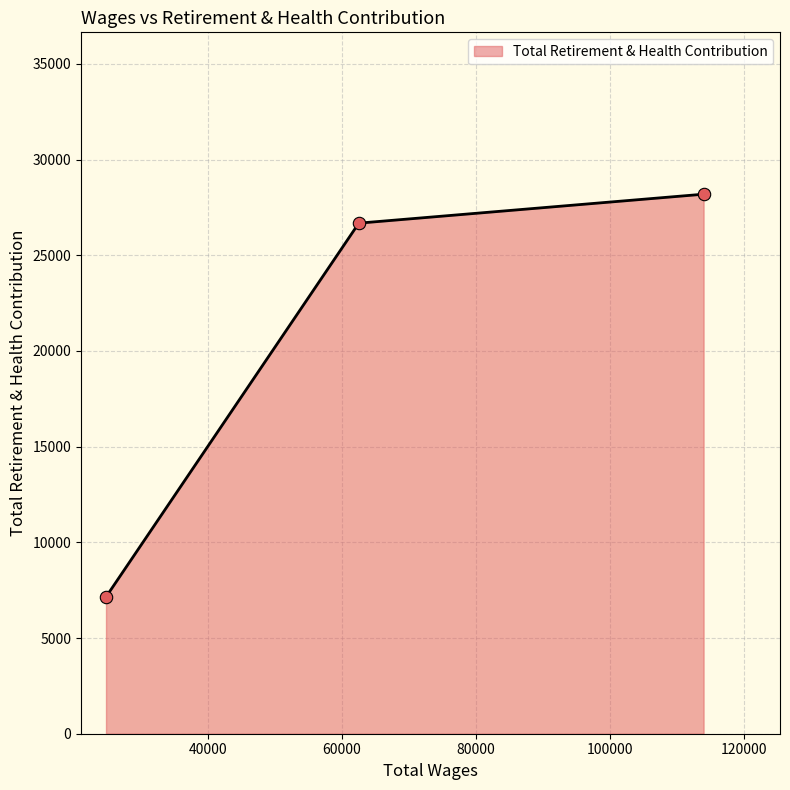

What is the greatest value displayed?

28192